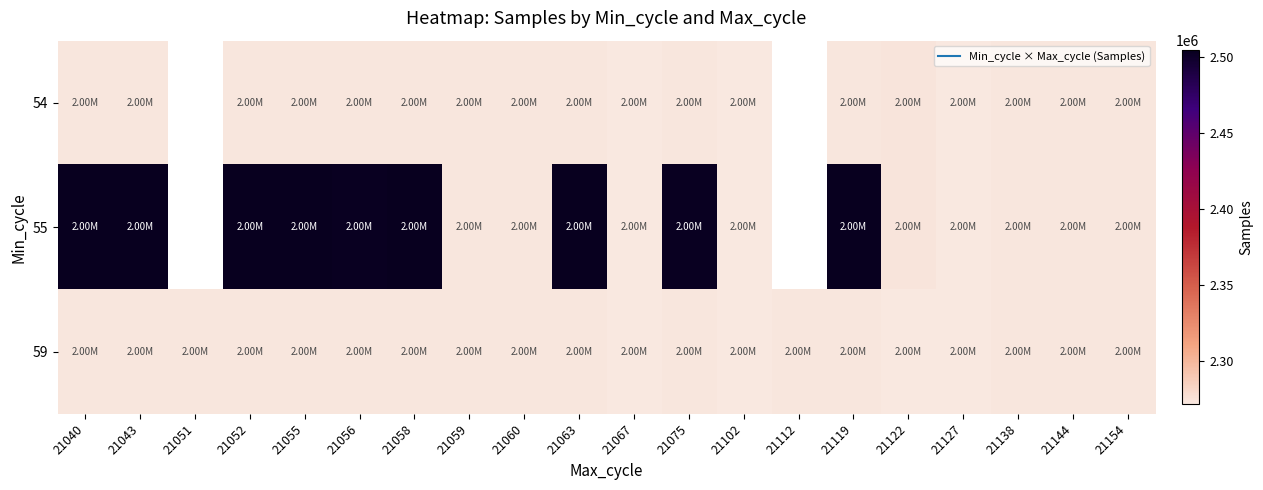

Which series has the largest total across all categories?

59